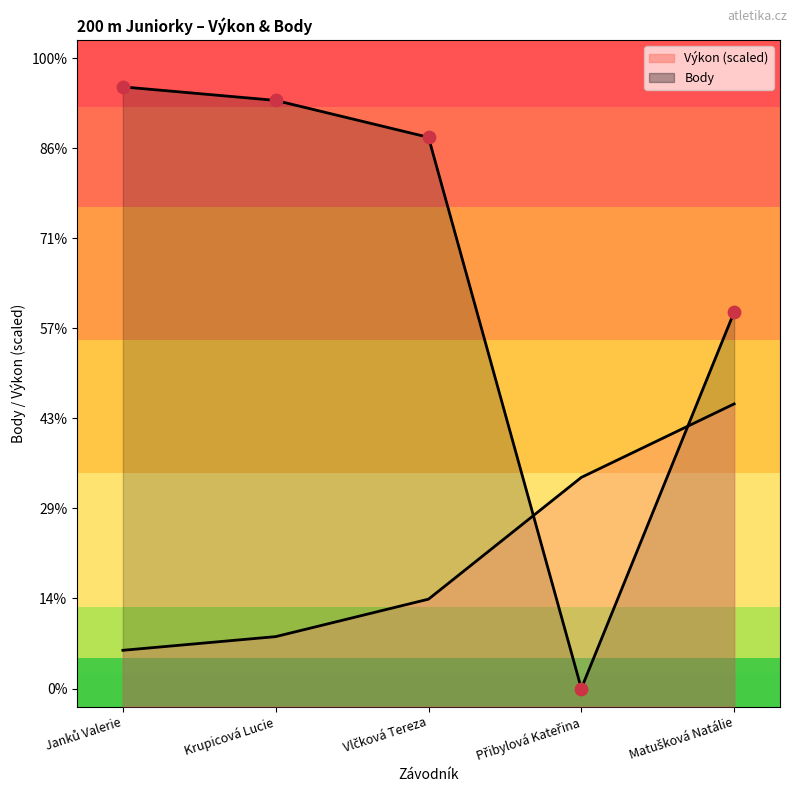

What are all the series names shown in the legend?

Výkon, Body